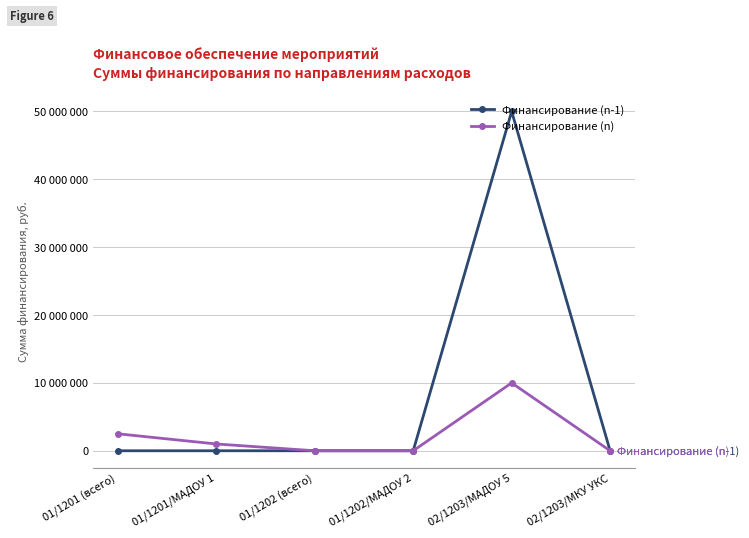

Reading left to right, what are all the values shown in this chart?

Финансирование (n-1): 0	0	200	0	50000000	0
Финансирование (n): 2500000	1000000	500	500	10000000	0